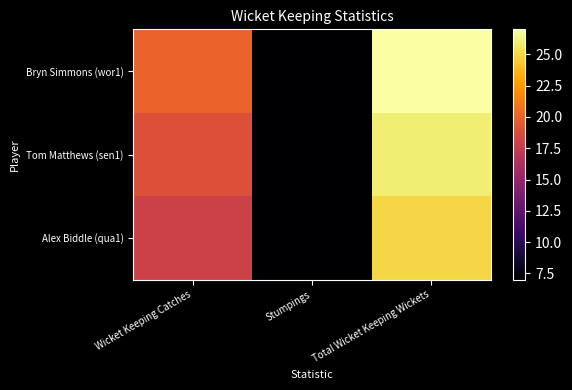

List the series in order of their peak value, highest first.

Bryn Simmons (wor1), Tom Matthews (sen1), Alex Biddle (qua1)